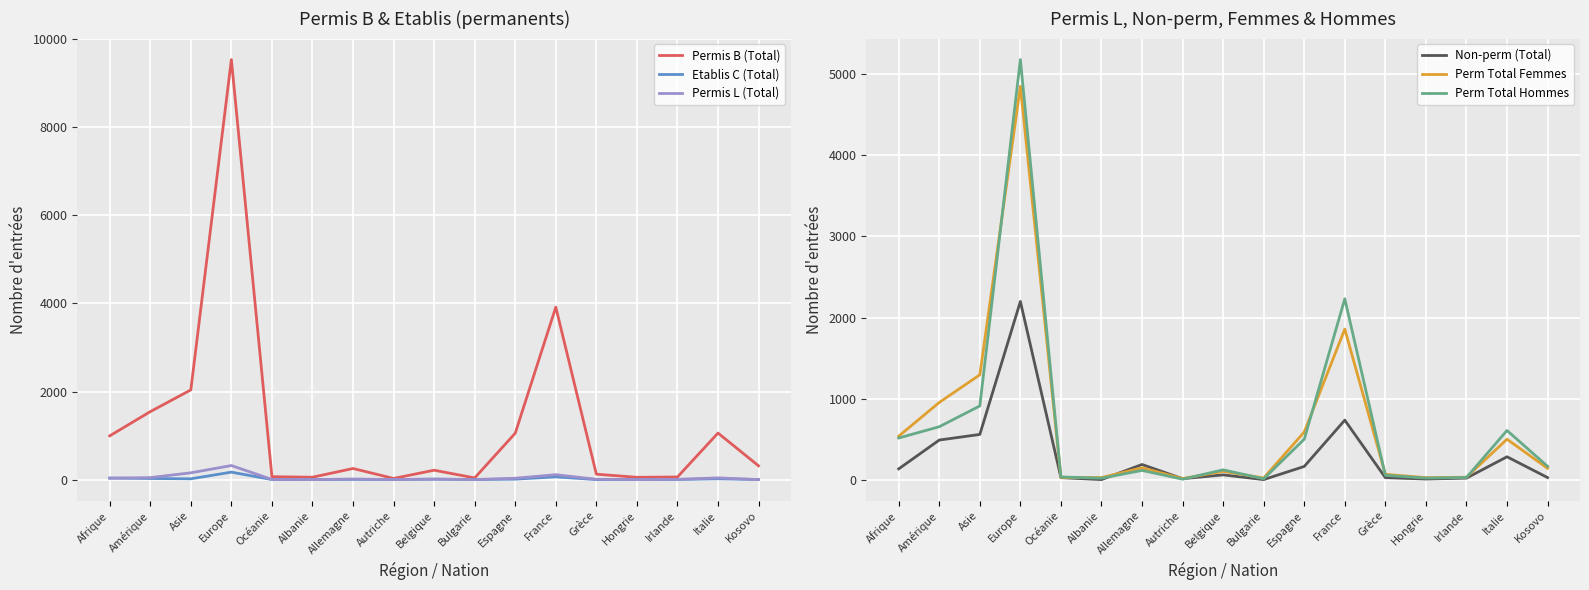

Which series has the largest total across all categories?

Permis B (Total)